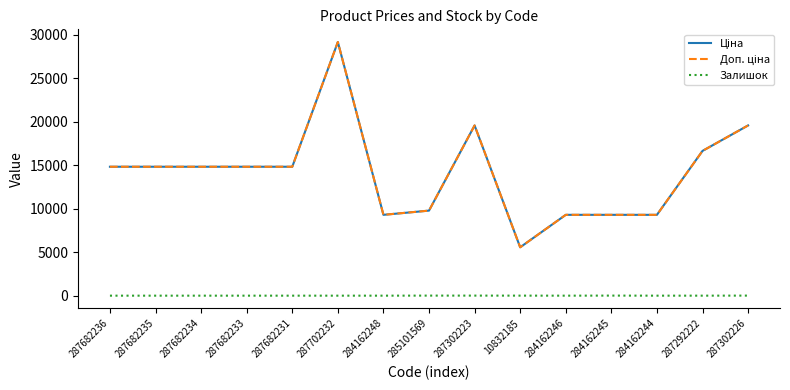

How many lines are shown in the chart?

3